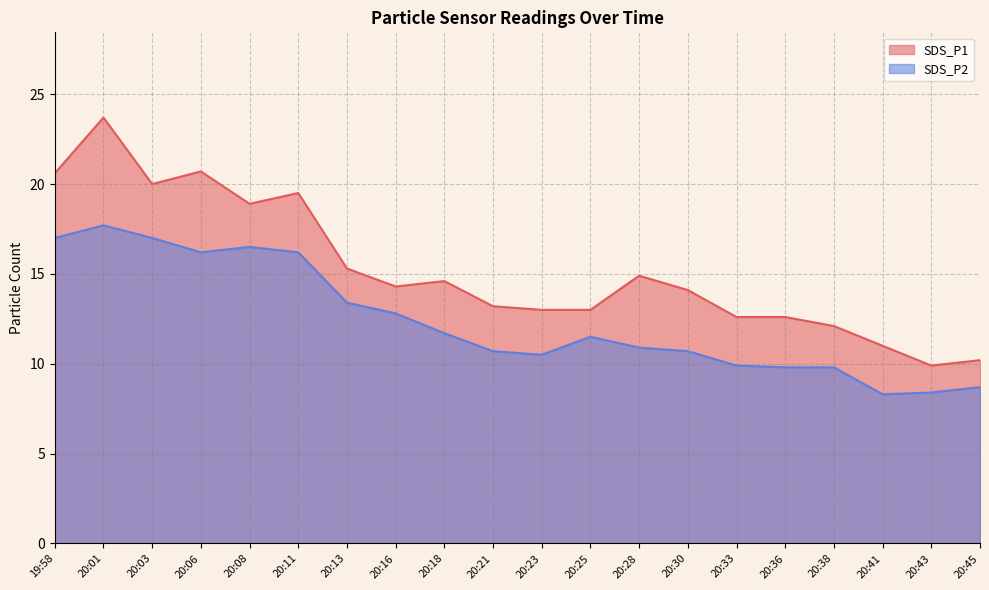

True or false: SDS_P2 has a value of 3.6 at 20:11.

False